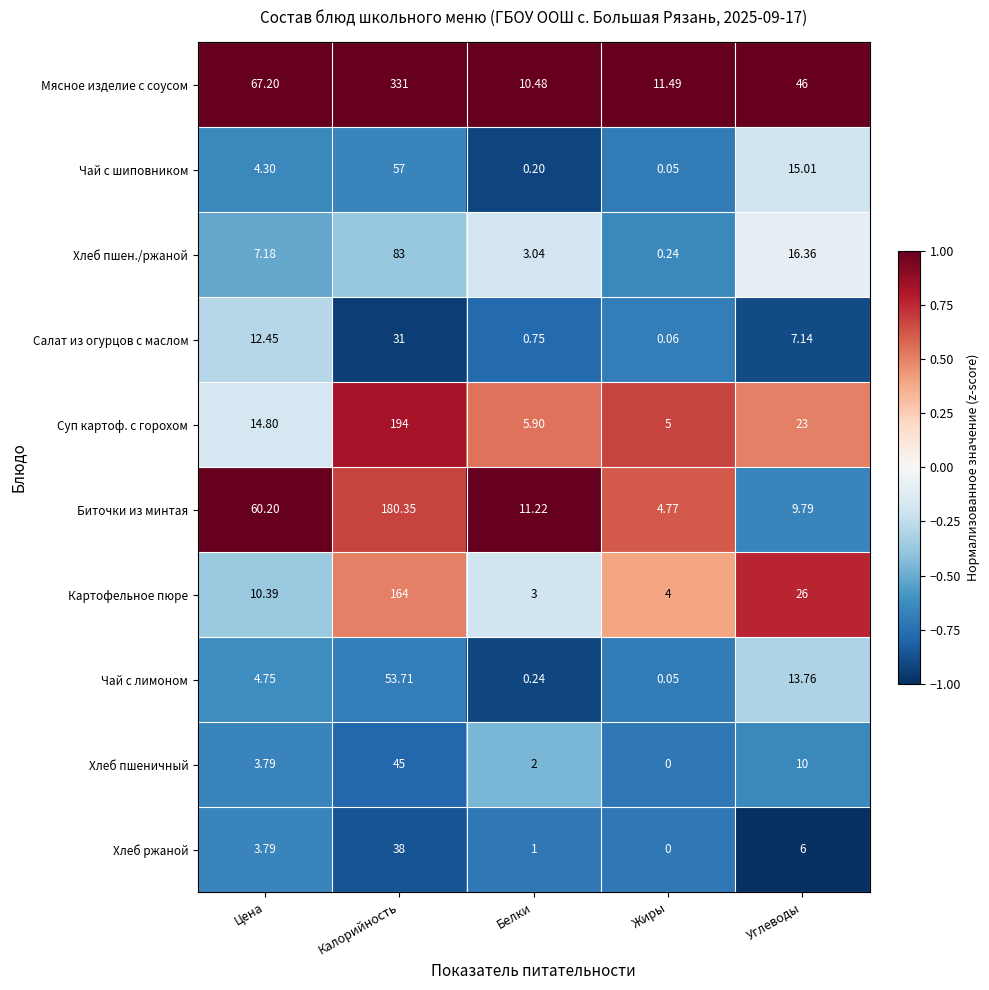

At which category does the chart reach its minimum across all series?

Жиры